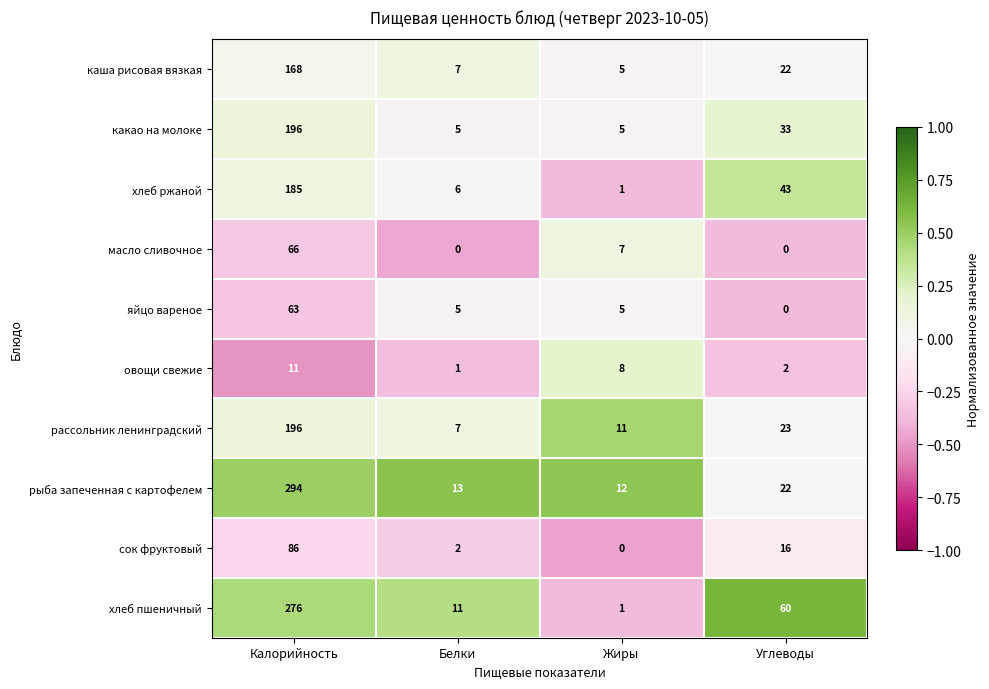

What is the maximum value shown in the chart?

294